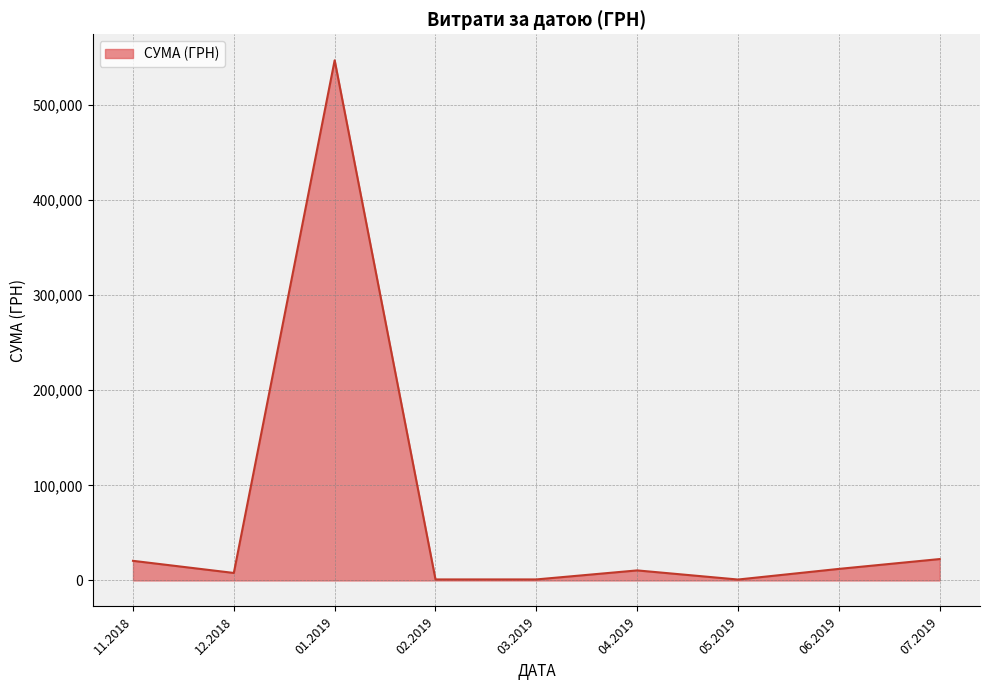

What is the maximum value shown in the chart?

546929.7